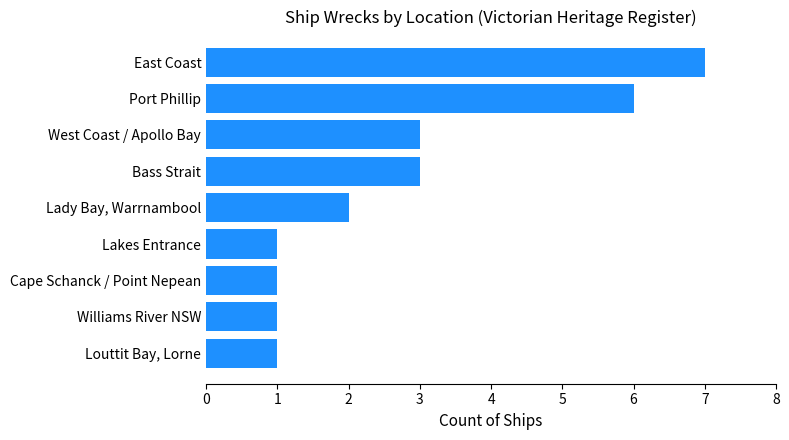

Reading top to bottom, transcribe all the data shown in this chart.

7	6	3	3	2	1	1	1	1